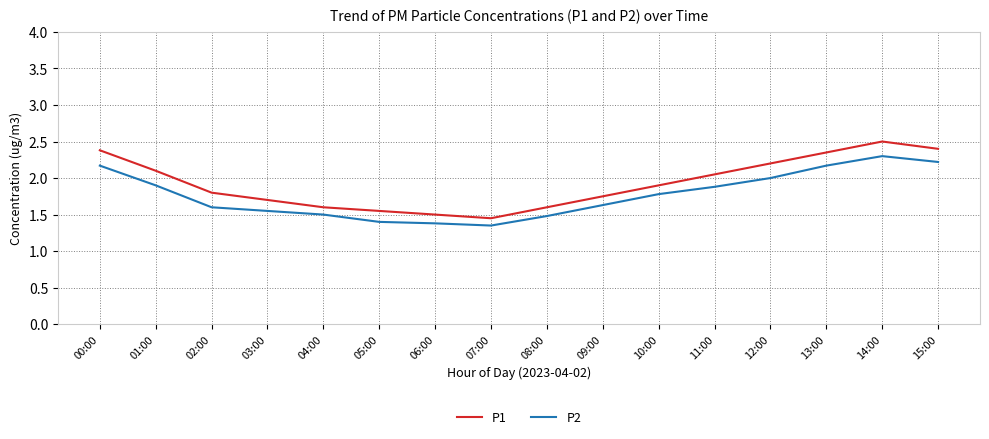

At which category does the chart reach its peak across all series?

14:00